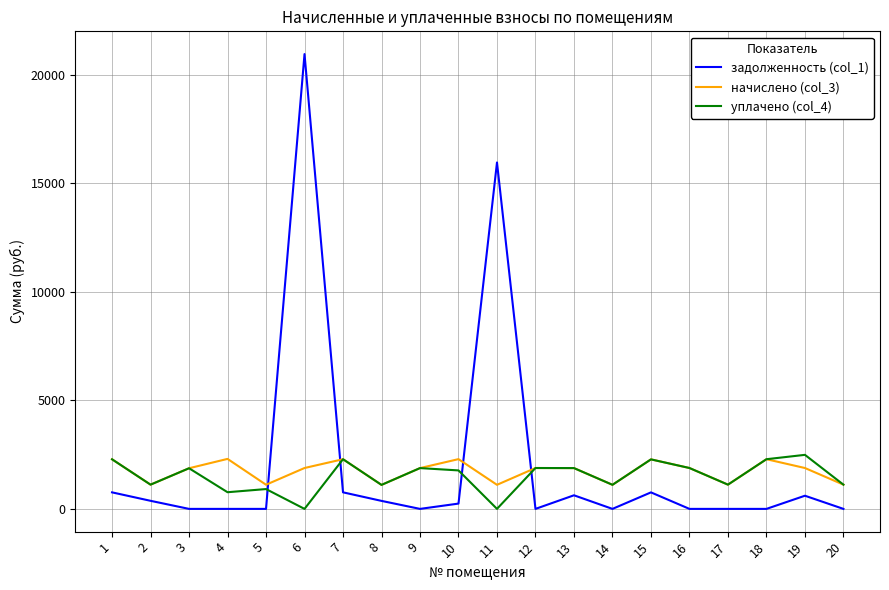

How many interior local peaks does the начислено (col_3) series have?

6